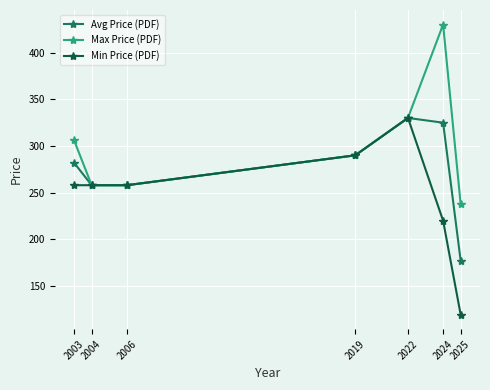

What is the difference between the highest and lowest values at 2025?

118.2